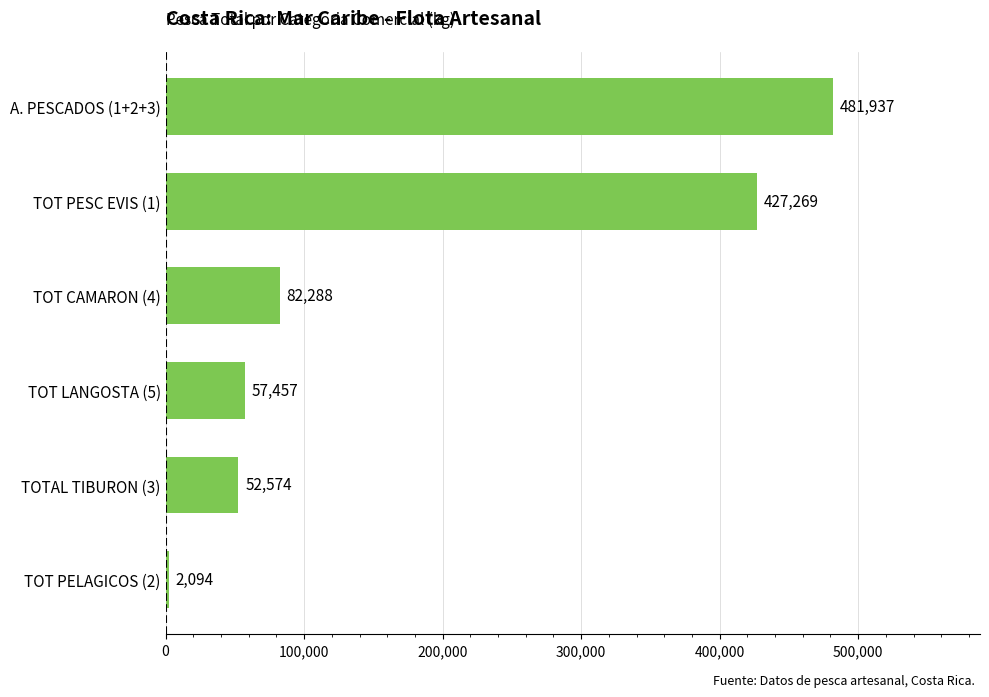

Does the chart contain any negative values?

No